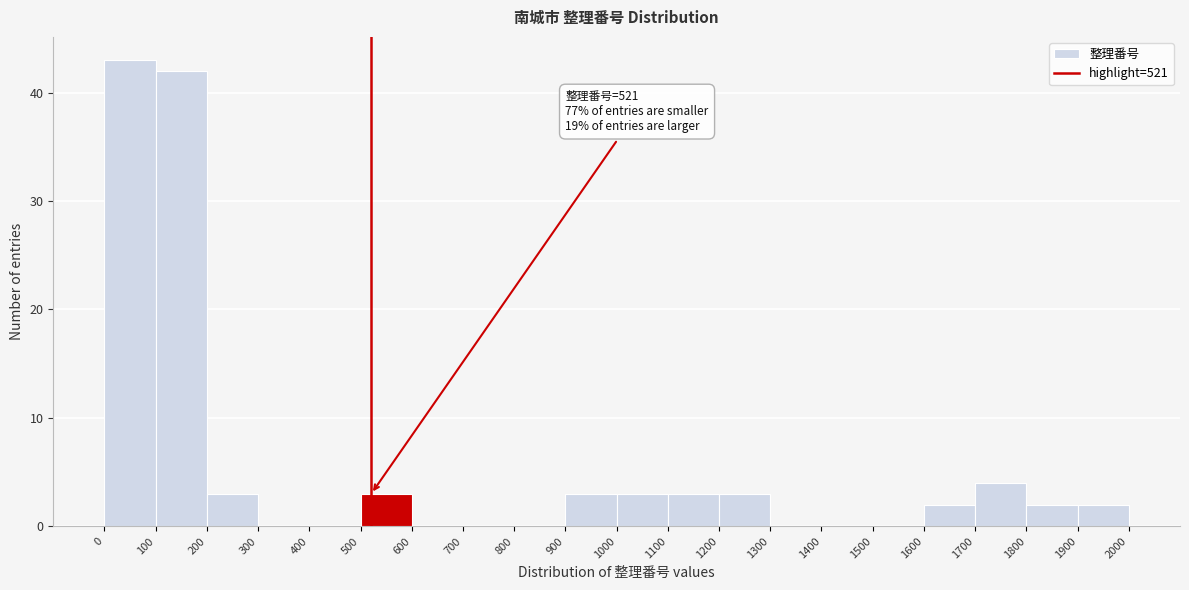

Over which range of the x-axis is the bar tallest?

0 to 100